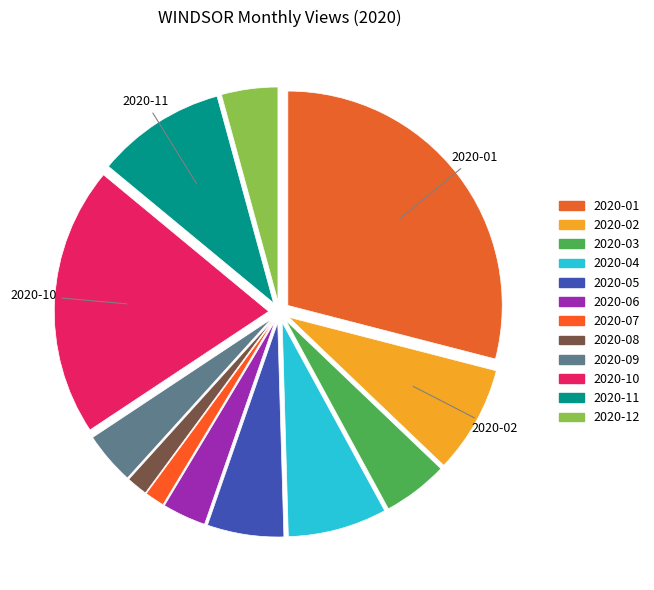

To the nearest percent, what percentage of the pie is 2020-10?

20%